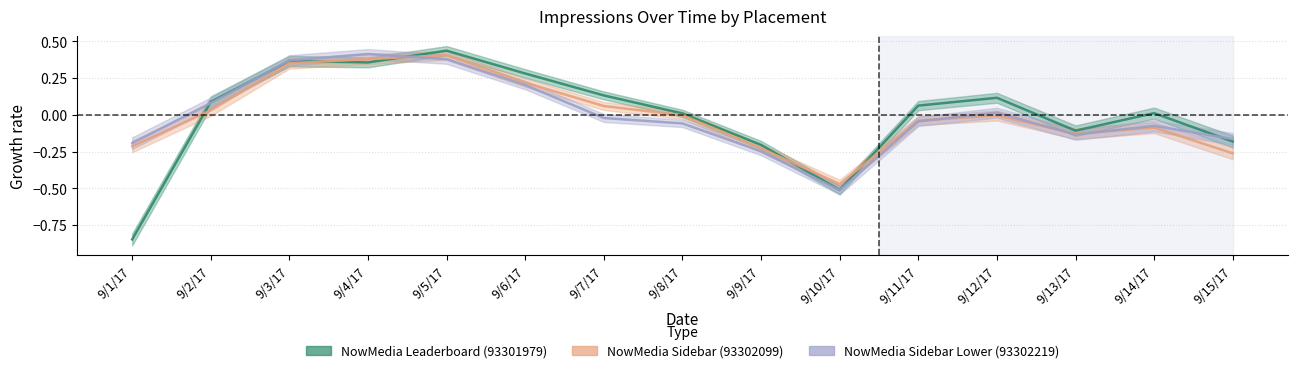

Reading left to right, what are all the values shown in this chart?

NowMedia Leaderboard (93301979): -0.8	0.1	0.4	0.4	0.4	0.3	0.1	0.0	-0.2	-0.5	0.1	0.1	-0.1	0.0	-0.2
NowMedia Sidebar (93302099): -0.2	0.0	0.4	0.4	0.4	0.2	0.1	-0.0	-0.2	-0.5	-0.0	-0.0	-0.1	-0.1	-0.3
NowMedia Sidebar Lower (93302219): -0.2	0.1	0.4	0.4	0.4	0.2	-0.0	-0.1	-0.2	-0.5	-0.0	0.0	-0.1	-0.1	-0.2